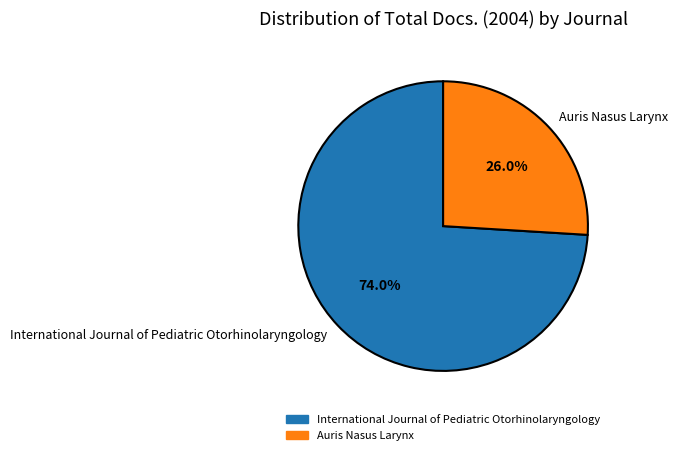

Count the number of slices in the pie.

2